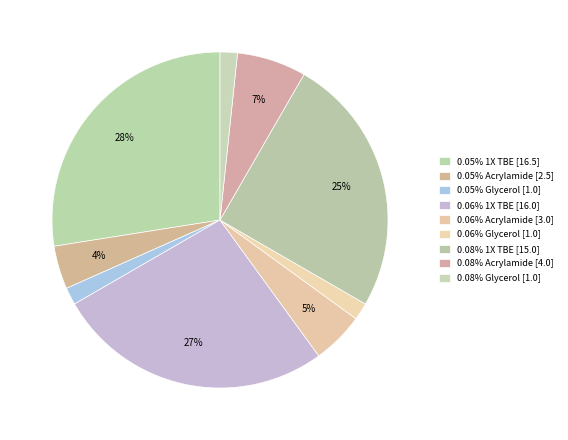

Count the number of slices in the pie.

9